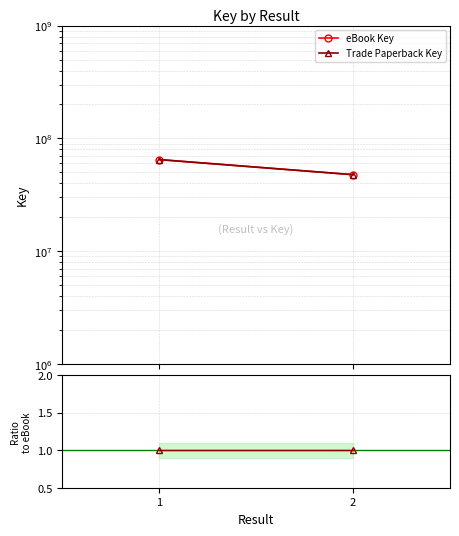

What is the value of the eBook Key point at the 2nd from the left?

47652206